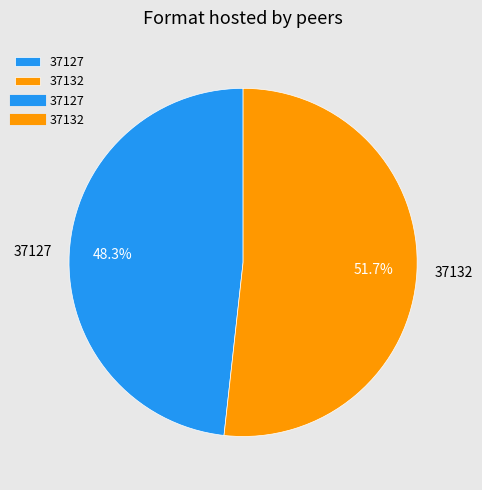

To the nearest percent, what is the combined percentage of 37127 and 37132?

100%